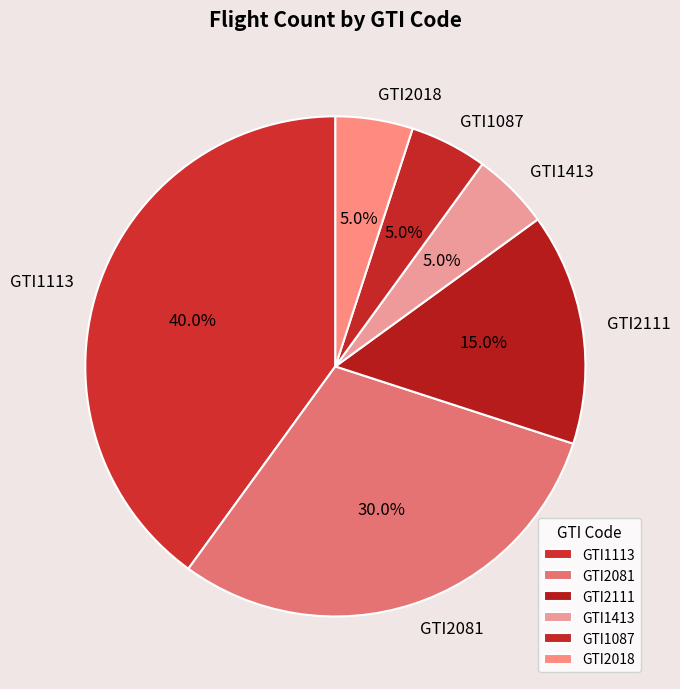

Is it true that GTI1413 is 1% of the pie?

False